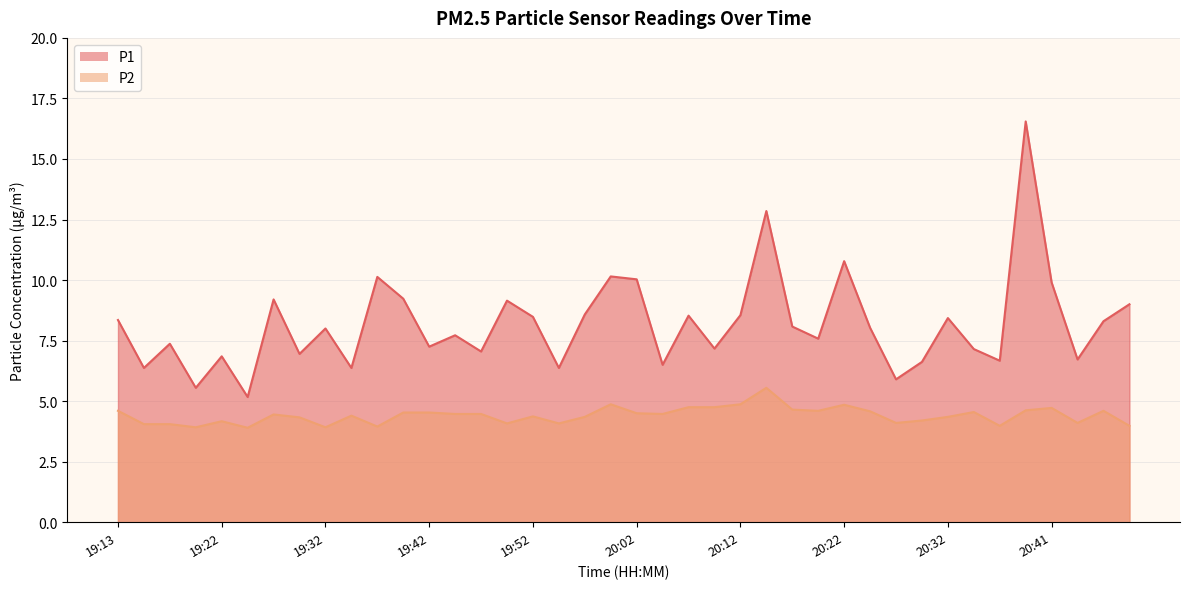

Read the P2 value at 20:17.

4.7